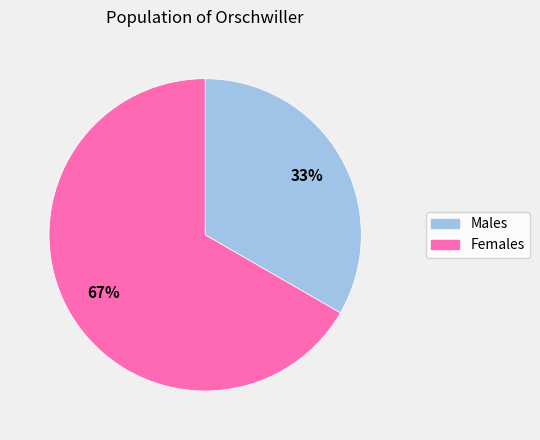

Does any single category account for the majority?

Yes